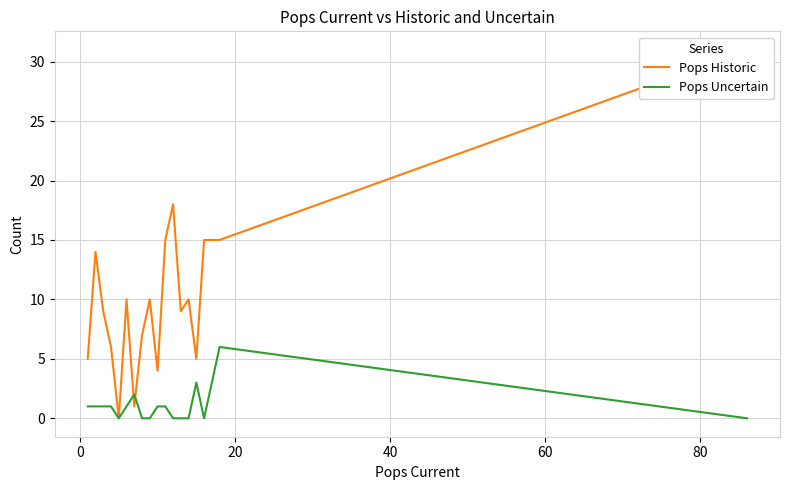

List the series in order of their overall mean, highest first.

Pops Historic, Pops Uncertain